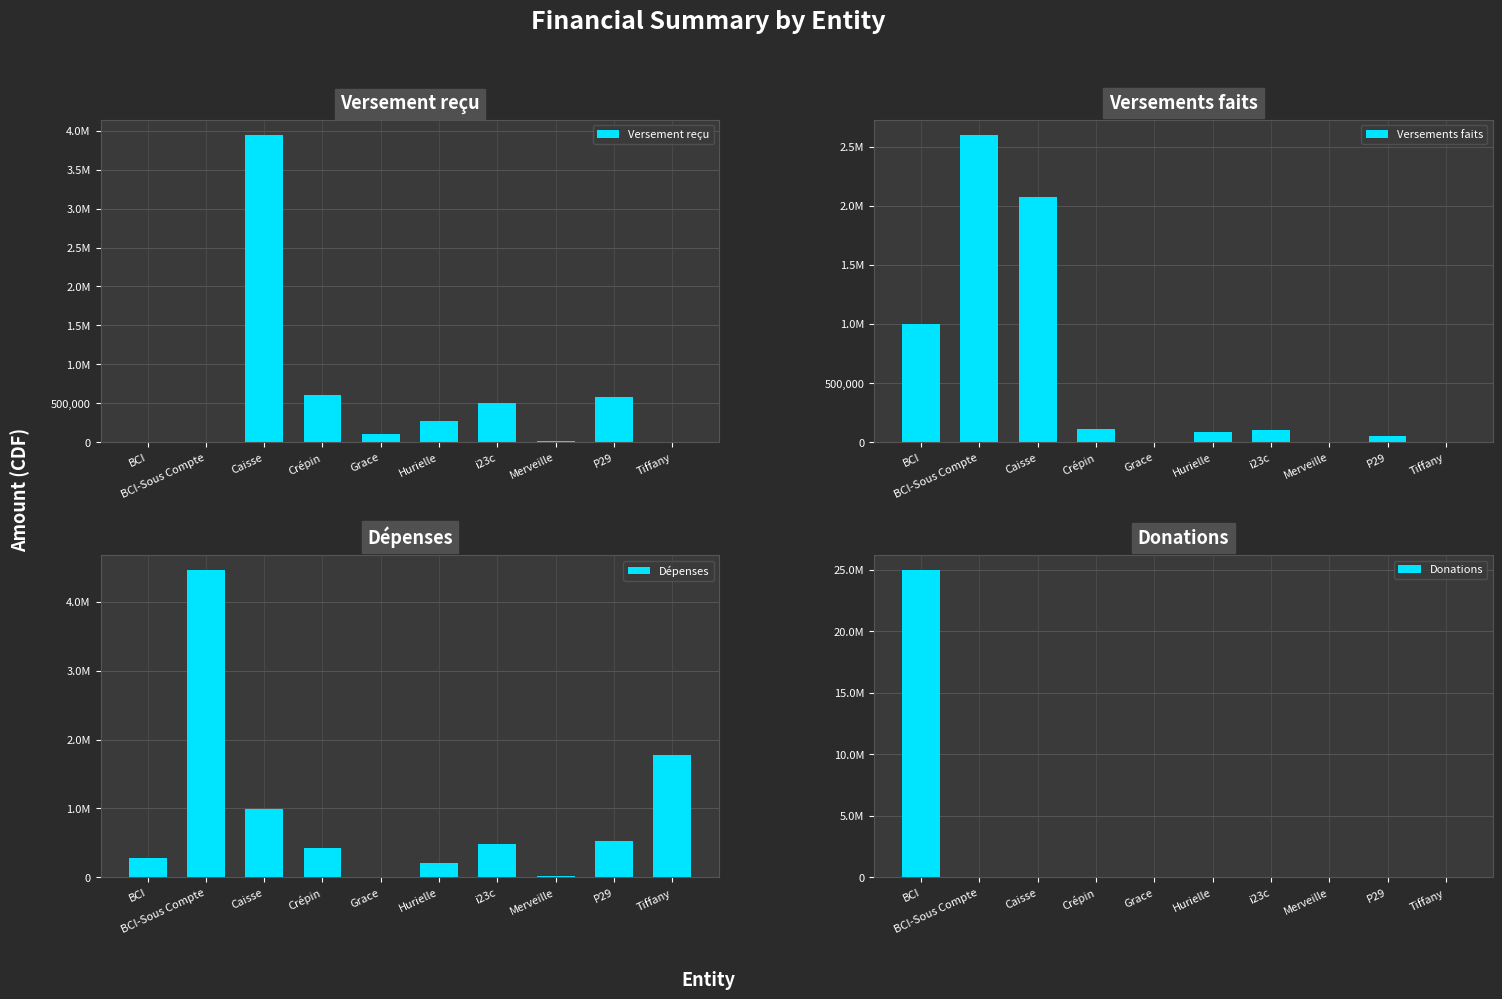

Between BCI-Sous Compte and Caisse, which series saw the biggest shift?

Versement reçu